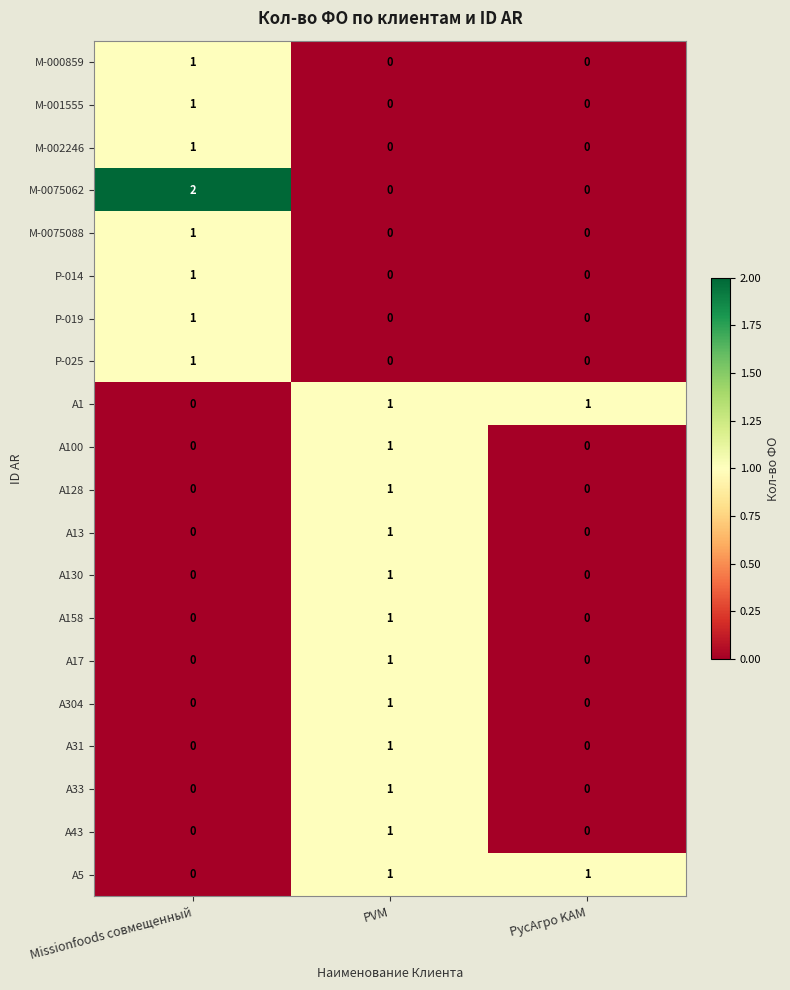

The М-0075088 series shows 0 at Missionfoods совмещенный. True or false?

False